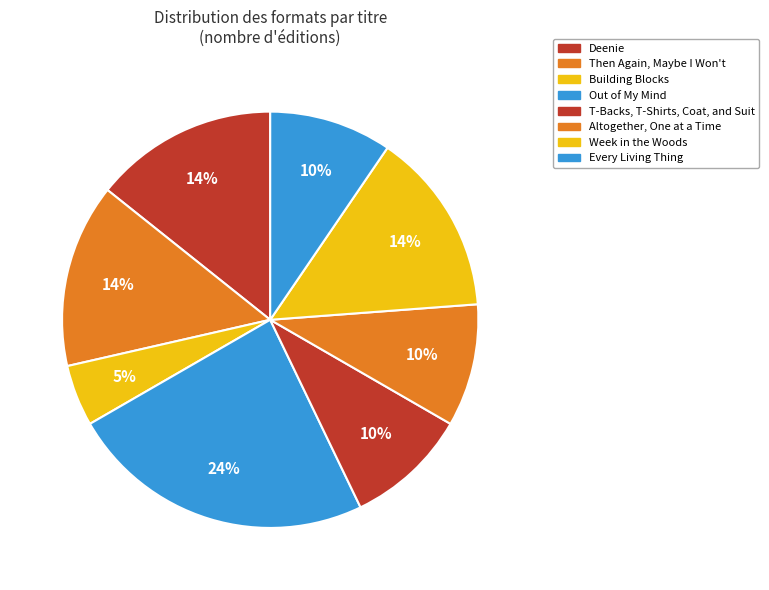

Which has a higher value, Every Living Thing or Altogether, One at a Time?

Altogether, One at a Time